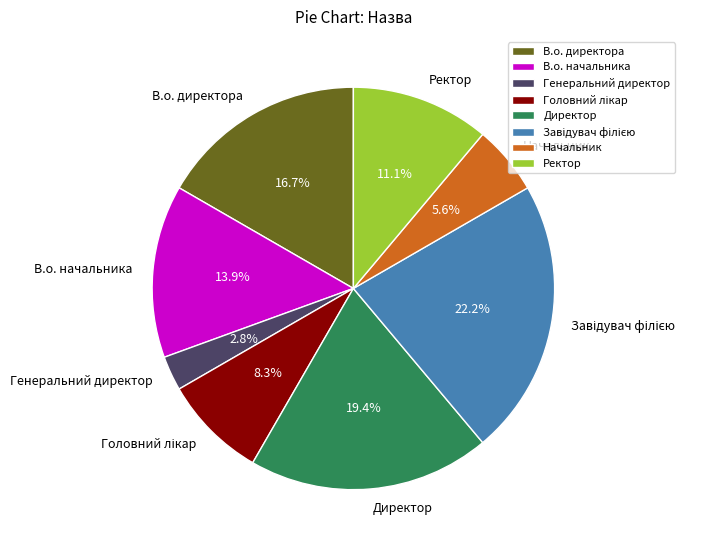

To the nearest percent, what percentage of the pie is В.о. директора?

17%